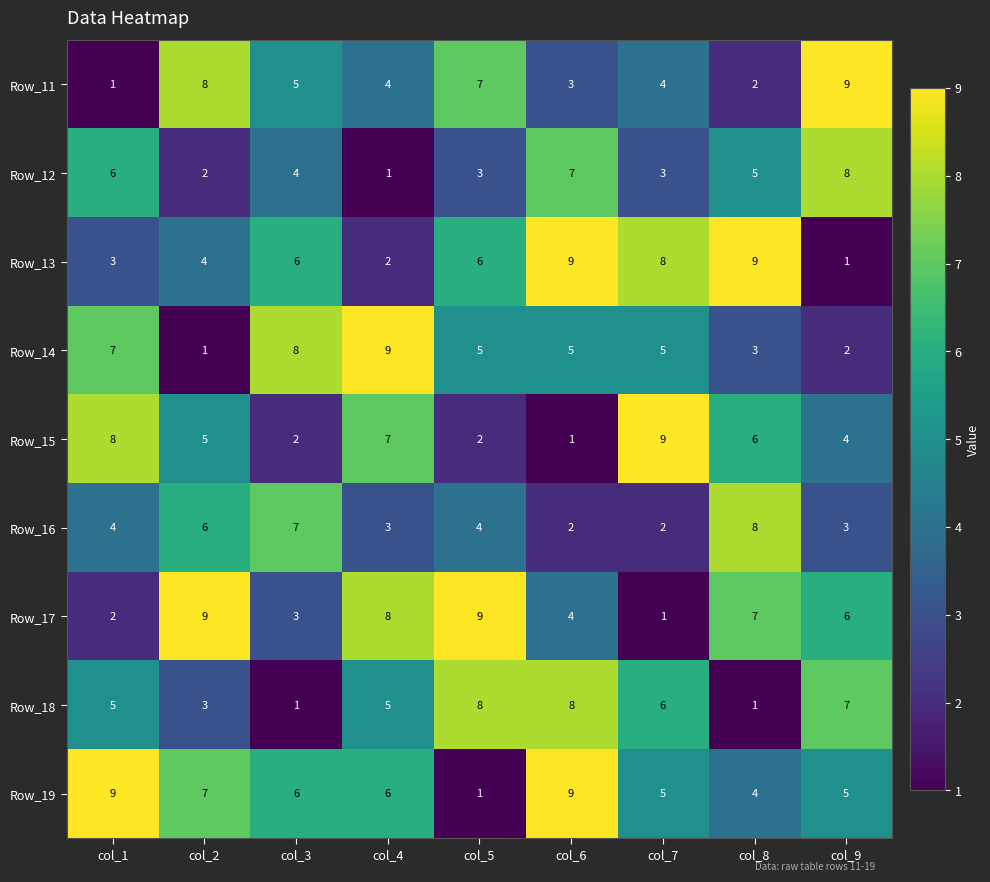

What is the difference between the maximum and minimum values in the Row_14 series?

8